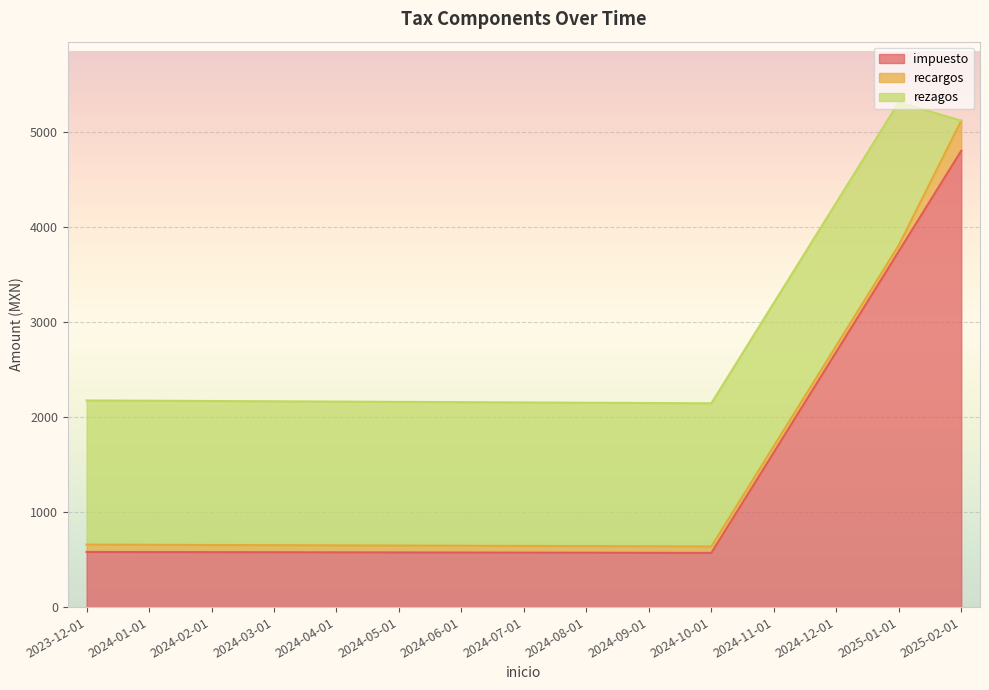

What are all the series names shown in the legend?

impuesto, recargos, rezagos